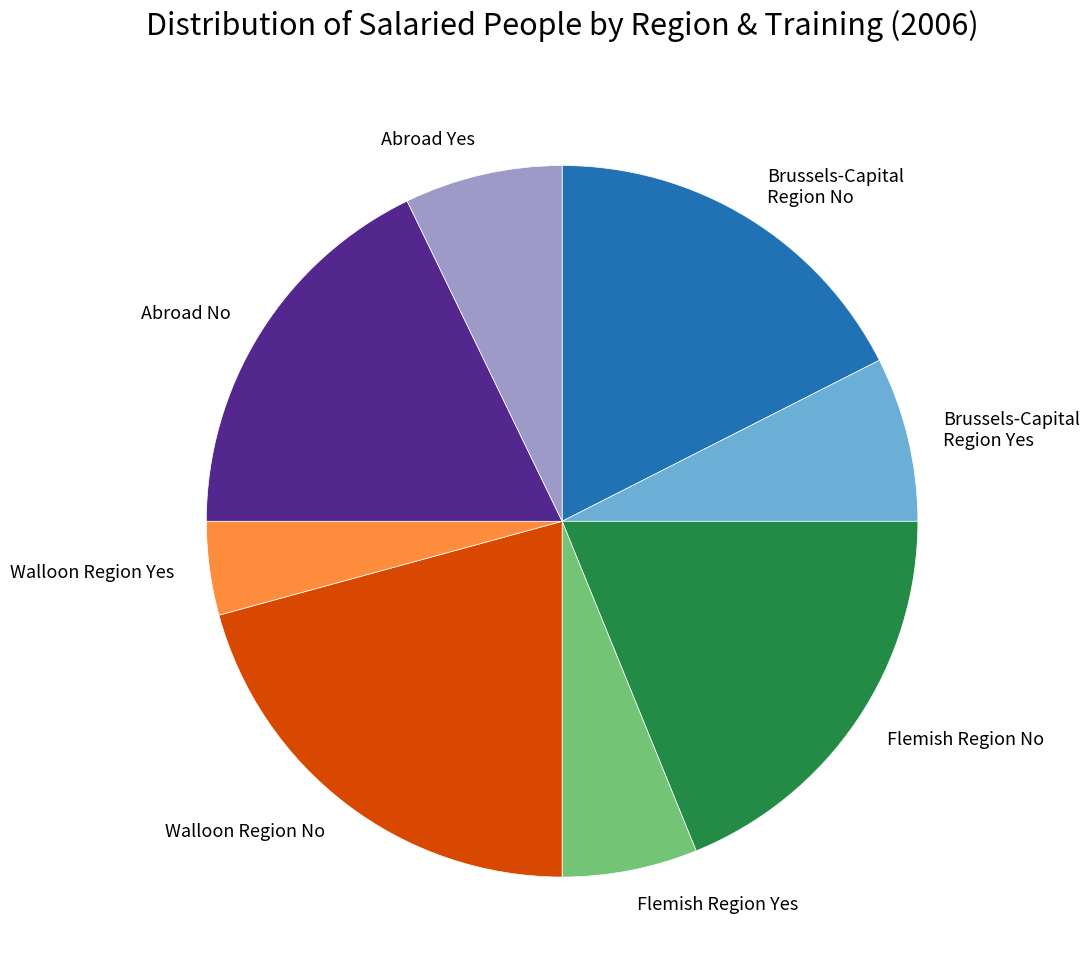

Combined, do Brussels-Capital Region Yes and Flemish Region Yes account for over 50%?

No